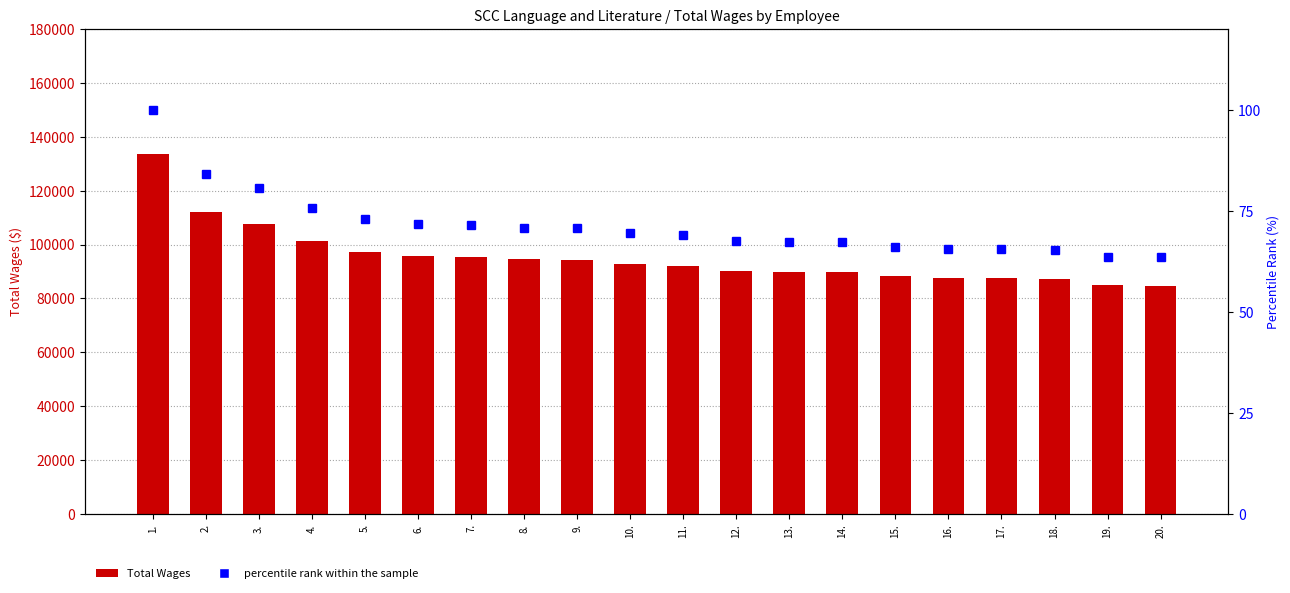

What value does the Total Wages series have at 14.?

89686.0